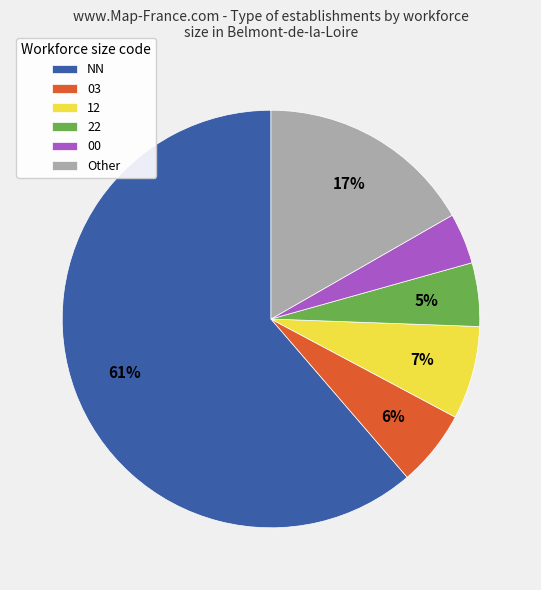

The 12 slice represents 19% of the pie. True or false?

False